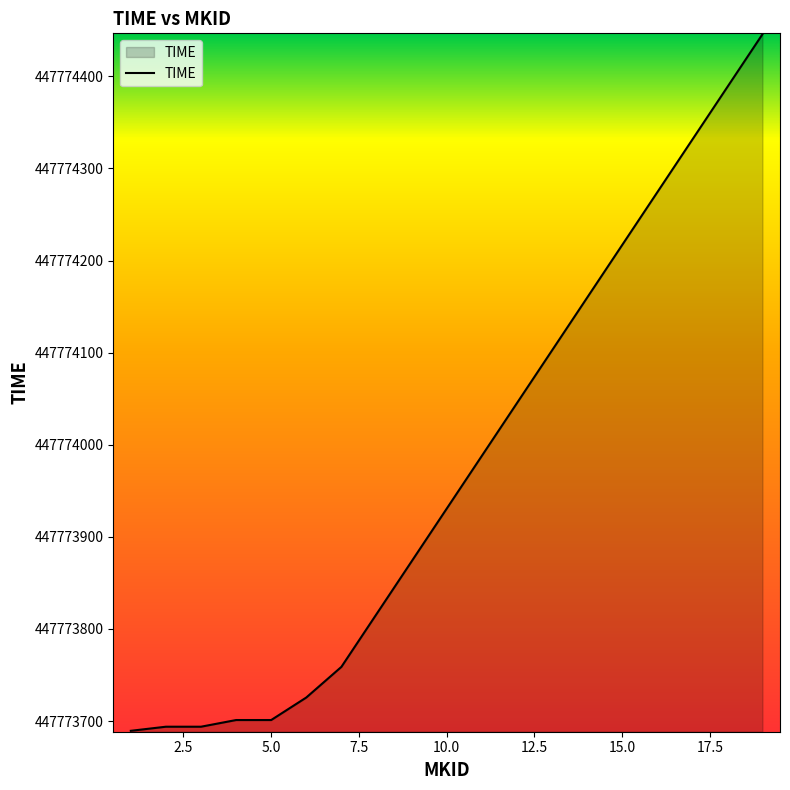

What is the difference between the maximum and minimum values?

756.3